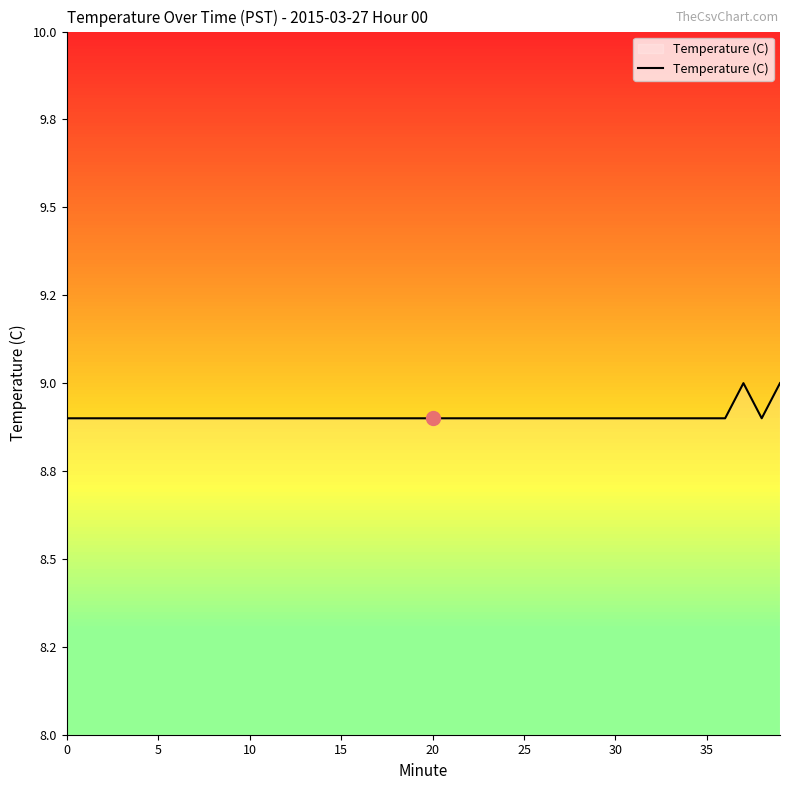

Does the chart display data point markers on the line(s)?

No